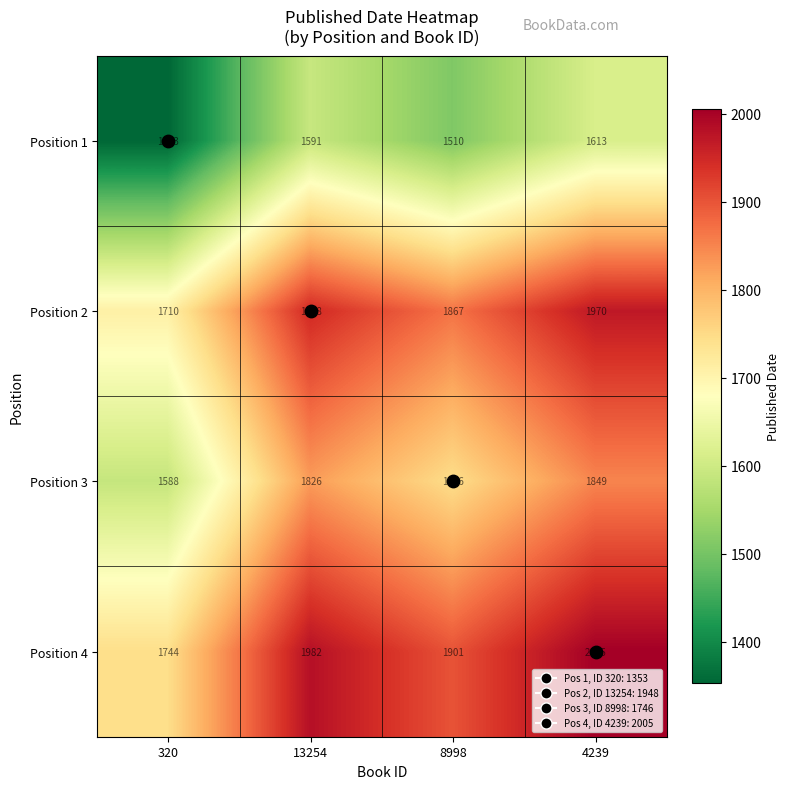

At which category does the chart reach its peak across all series?

4239